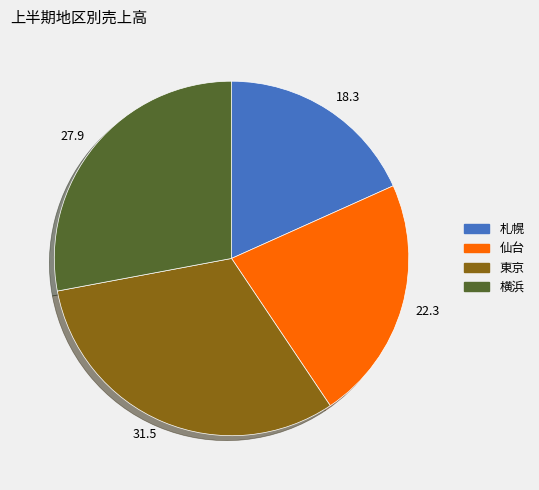

Which category has the smallest portion of the pie?

18.3